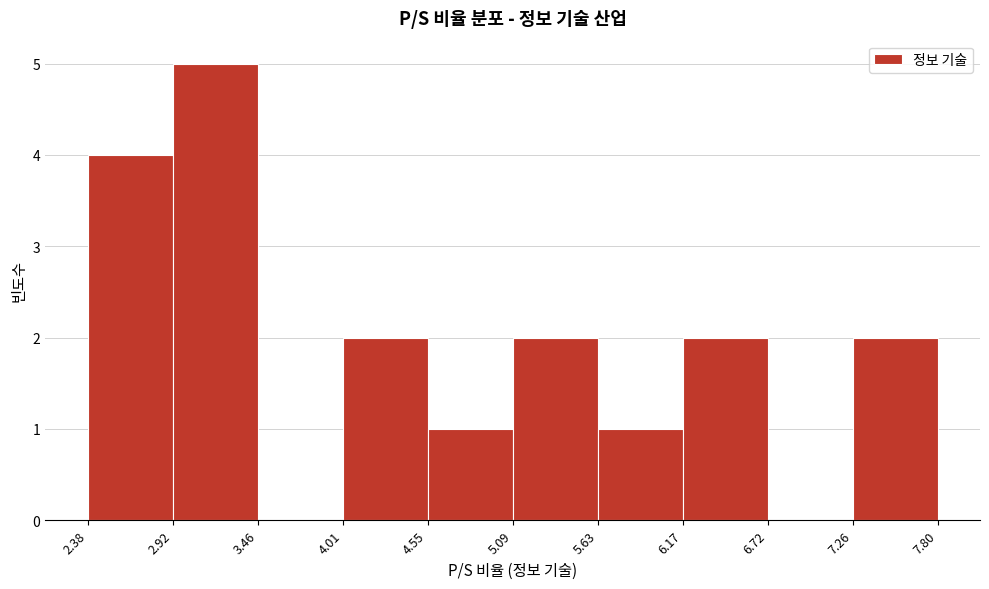

Reading left to right, transcribe this chart: for each bar, give the range it covers on the x-axis and its height. The values are not printed on the chart, so give them approximately, as read against the axis.

2.38 to 2.92: 4
2.92 to 3.46: 5
3.46 to 4.01: 0
4.01 to 4.55: 2
4.55 to 5.09: 1
5.09 to 5.63: 2
5.63 to 6.17: 1
6.17 to 6.72: 2
6.72 to 7.26: 0
7.26 to 7.80: 2